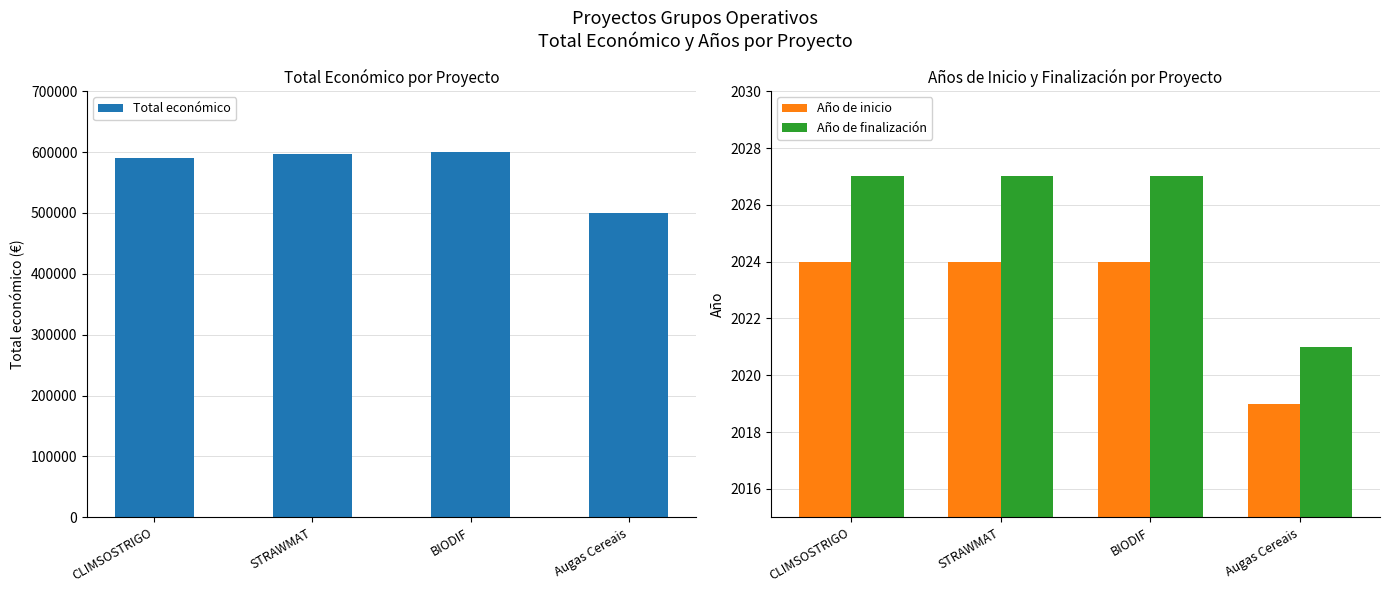

Reading left to right, what are all the values shown in this chart?

Total económico: 590712	597320	599927	499930
Año de inicio: 2024	2024	2024	2019
Año de finalización: 2027	2027	2027	2021